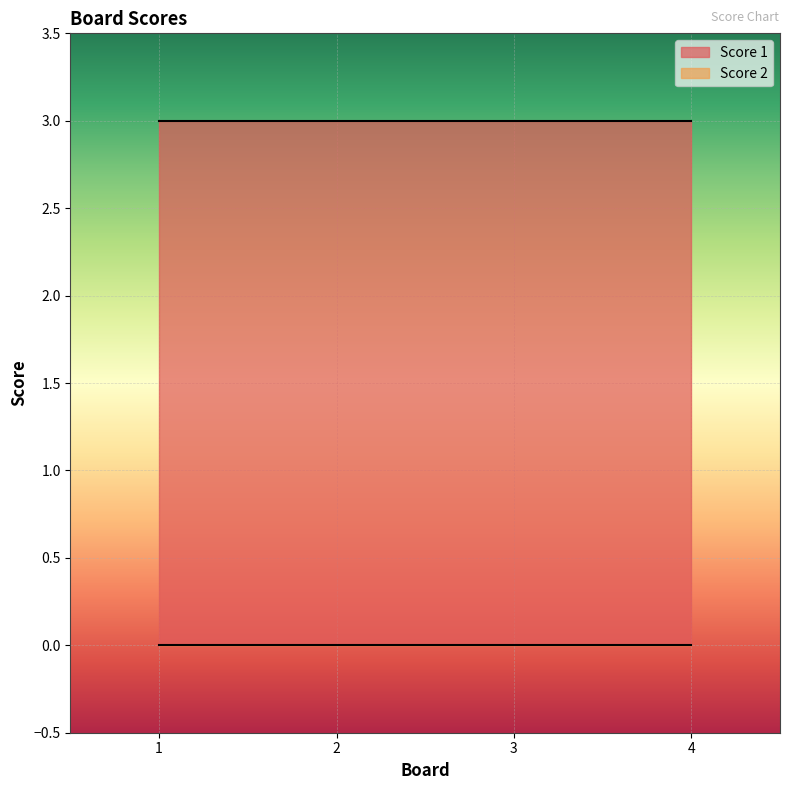

What is the spread (max minus min) of values at 2?

3